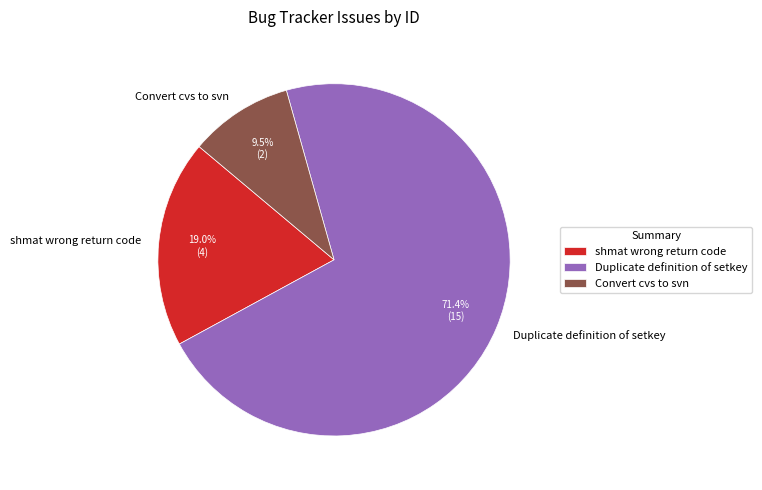

What is the ratio of the value at shmat wrong return code to the value at Convert cvs to svn?

2.0